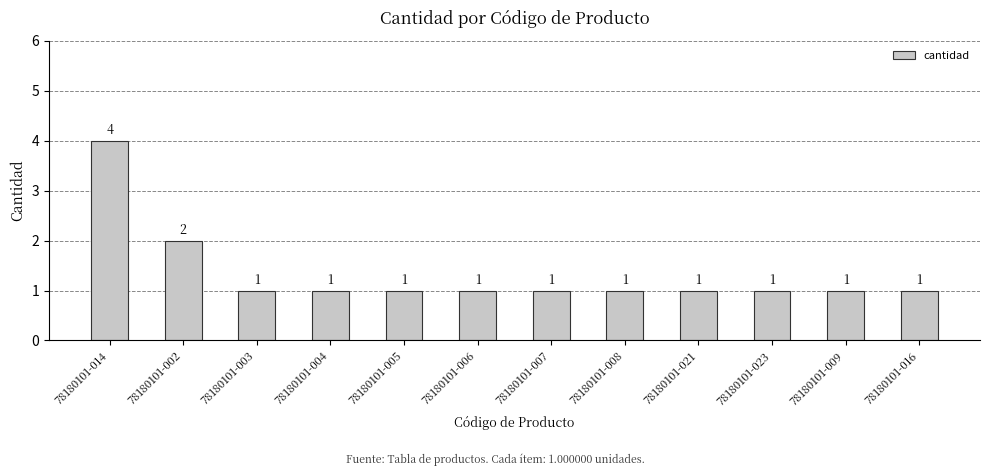

Which category has the highest value across all series?

78180101-014